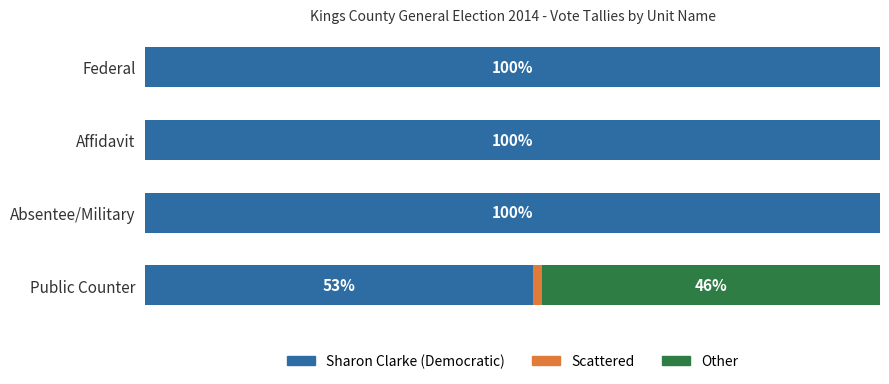

What is the value of the Scattered bar at the 1st from the left?

1.2